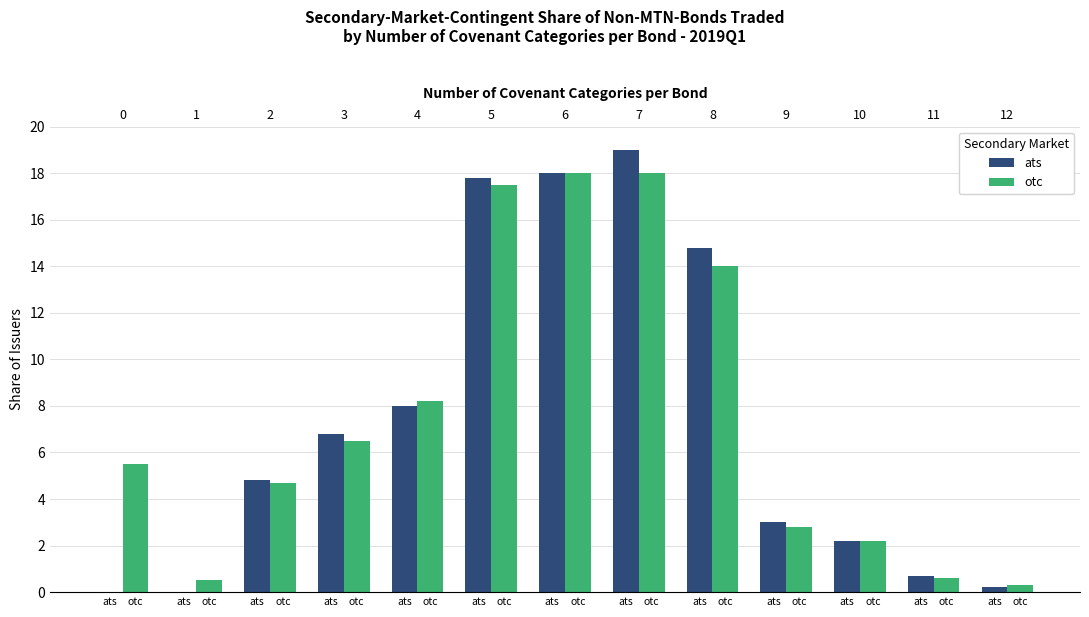

The otc series shows 3.4 at ats. True or false?

False